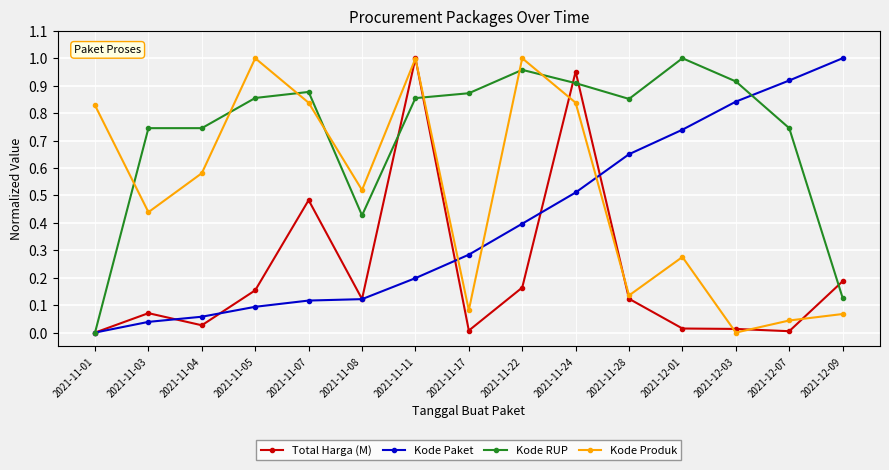

At how many categories does at least one series exceed 0?

15